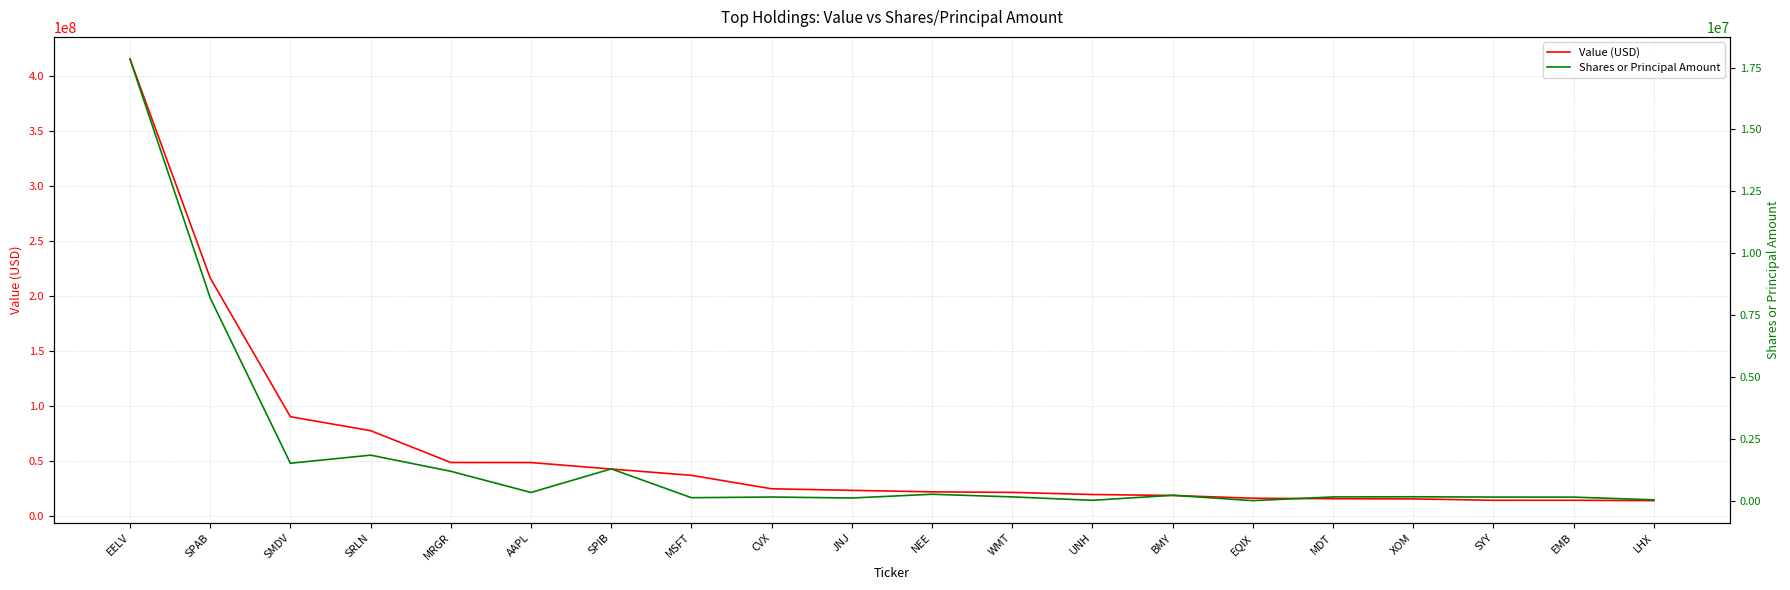

How many lines are shown in the chart?

2